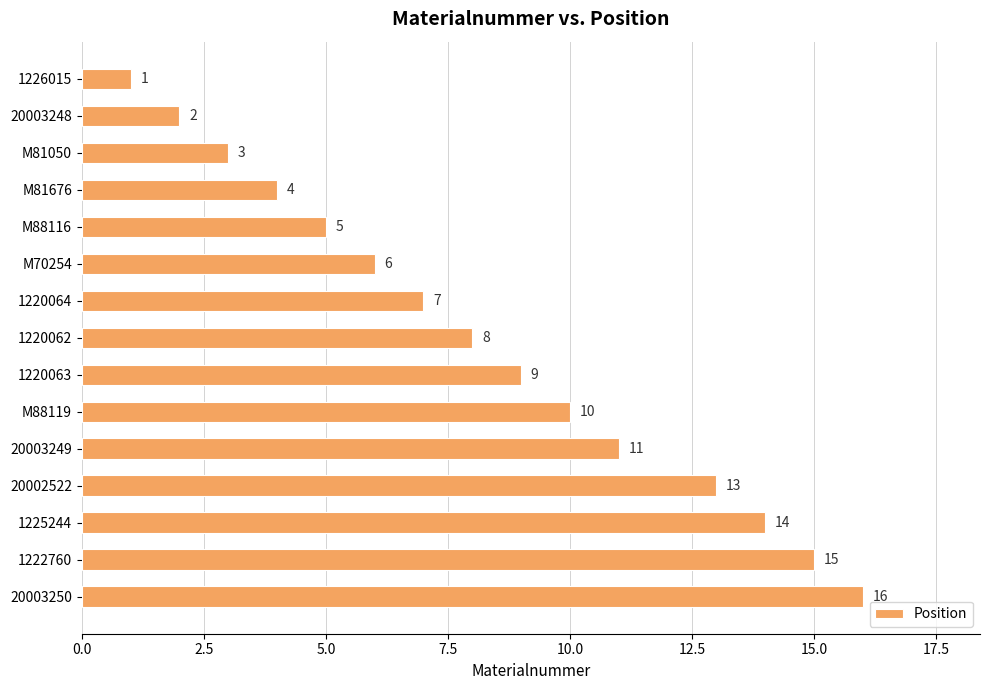

What is the difference between the maximum and minimum values?

15